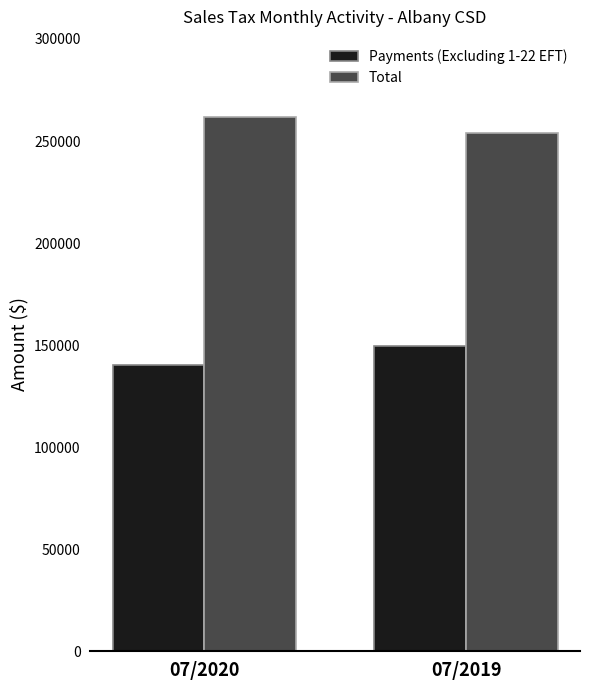

What is the difference between the maximum and minimum values in the Payments (Excluding 1-22 EFT) series?

9312.3